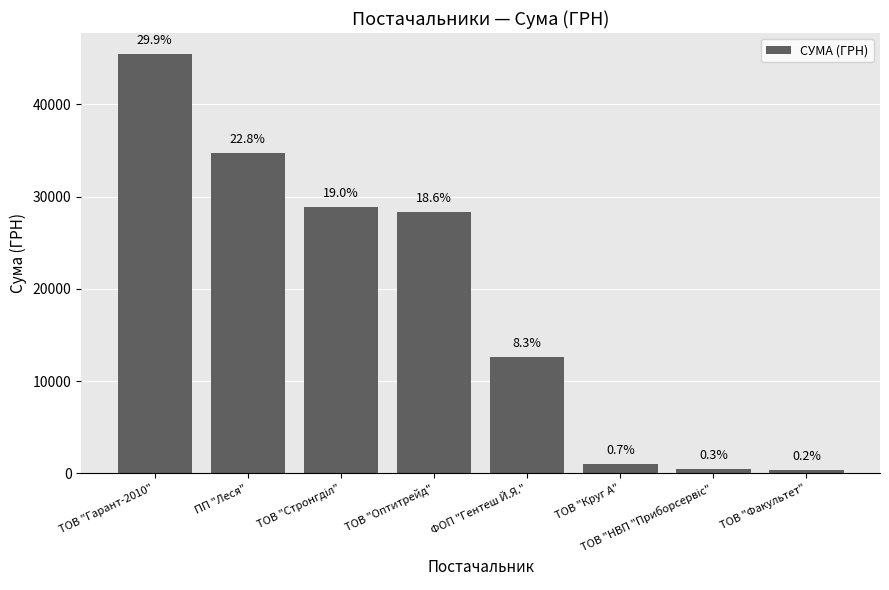

What is the change in value from ТОВ "Гарант-2010" to ТОВ "НВП "Приборсервіс"?

-45005.9